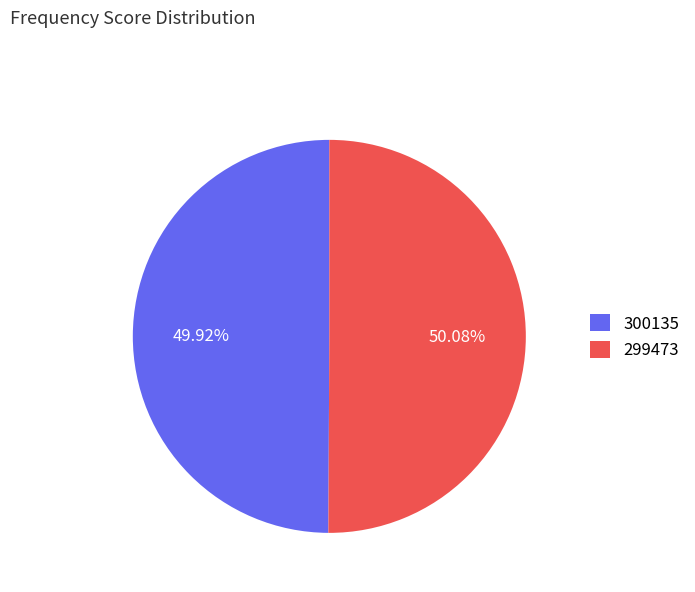

How many slices are in this pie chart?

2